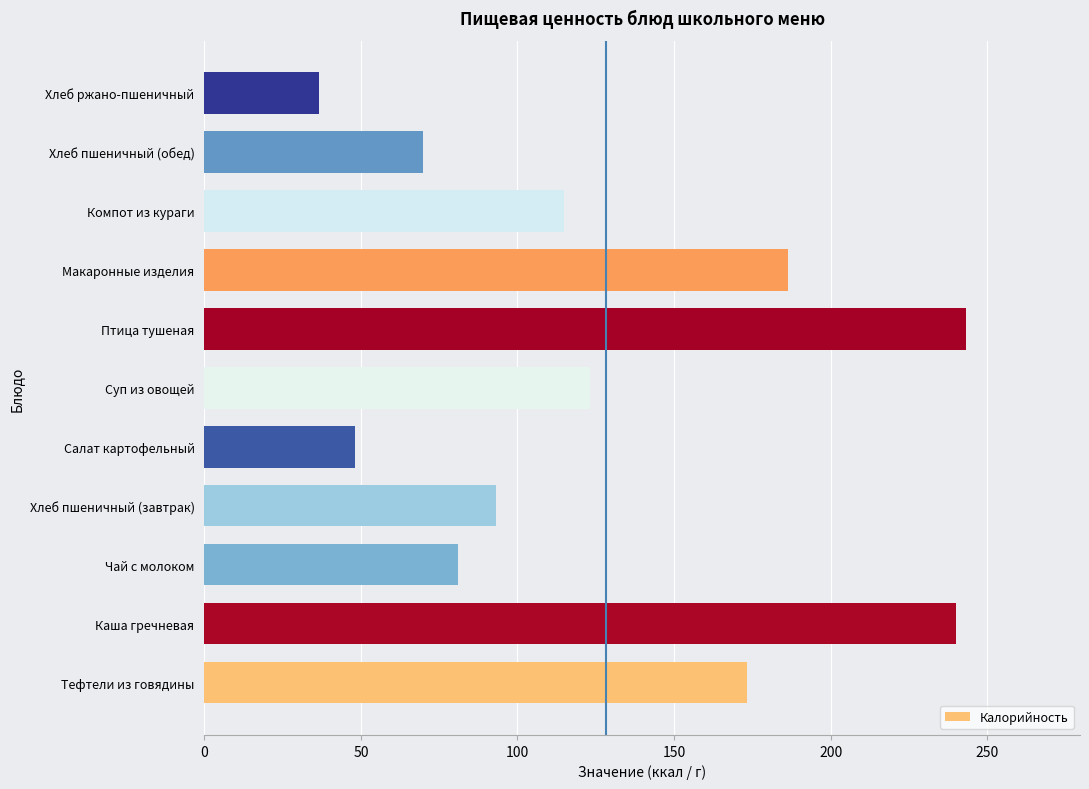

List the labels in order of value, largest first.

Птица тушеная, Каша гречневая, Макаронные изделия, Тефтели из говядины, Суп из овощей, Компот из кураги, Хлеб пшеничный (завтрак), Чай с молоком, Хлеб пшеничный (обед), Салат картофельный, Хлеб ржано-пшеничный